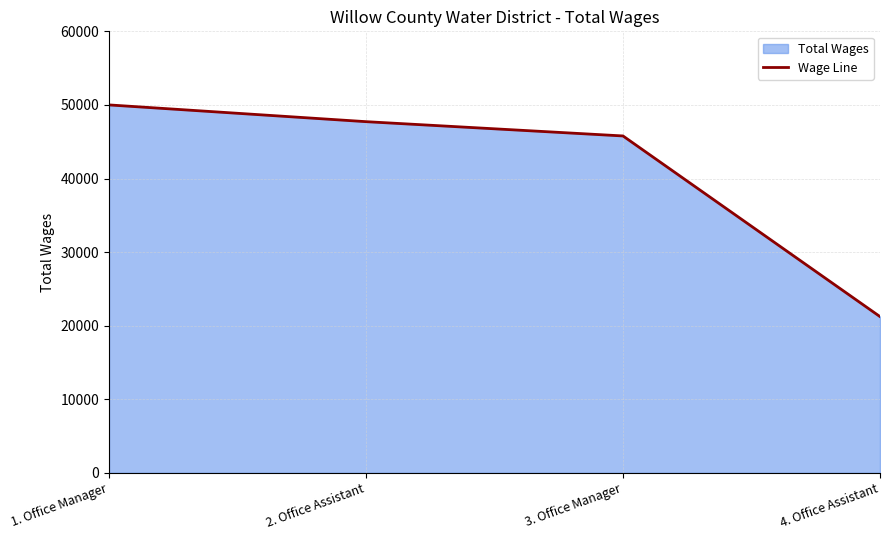

List the labels in order of value, smallest first.

4. Office Assistant, 3. Office Manager, 2. Office Assistant, 1. Office Manager